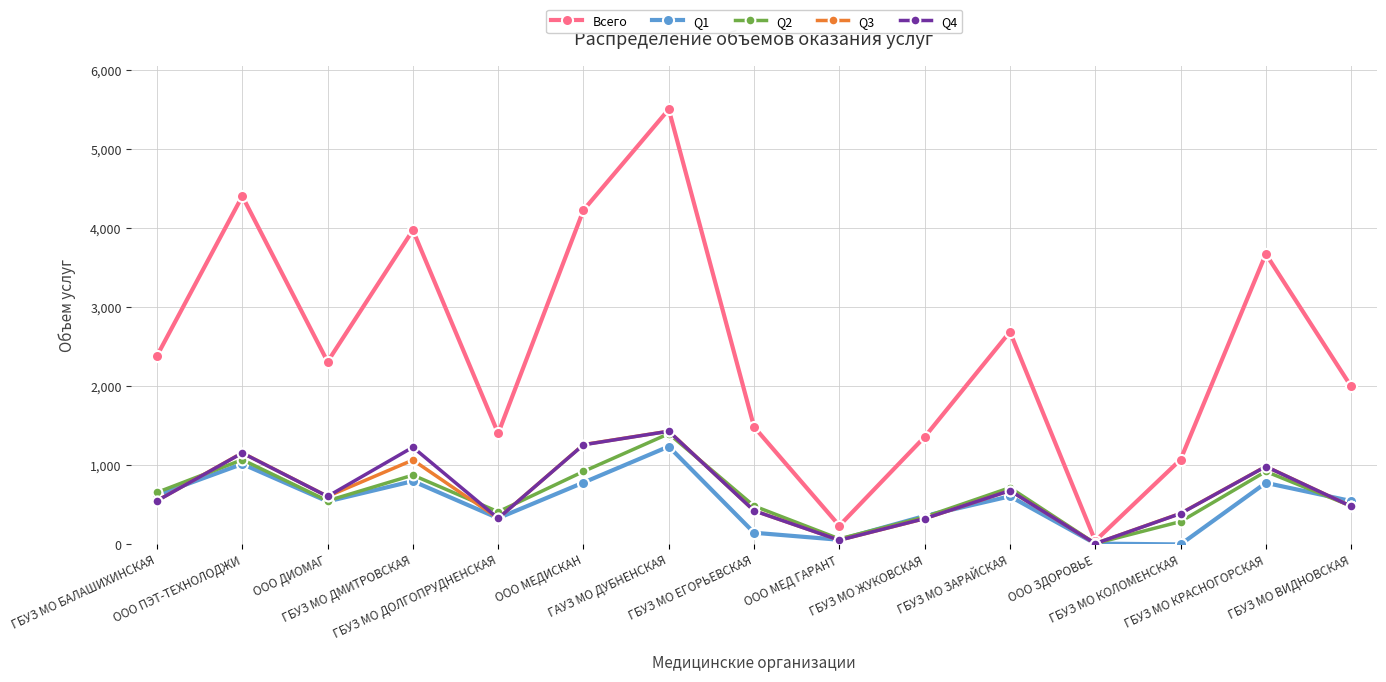

Does the chart have visible grid lines?

Yes